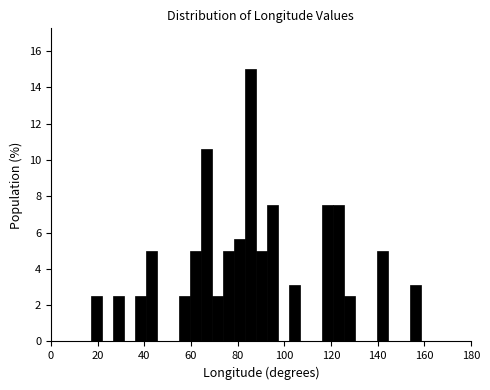

Read against the x-axis, roughly where is the centre of the tallest bar?

86